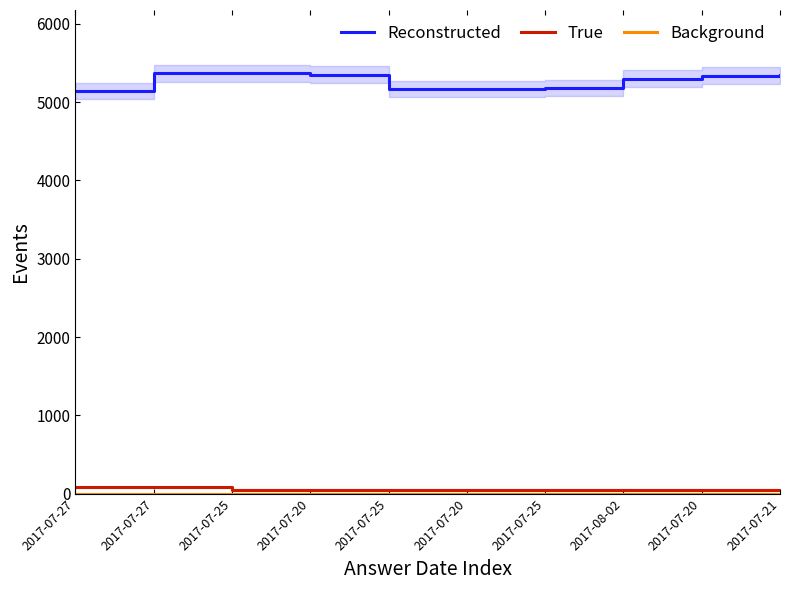

What is the average value of the Reconstructed series?

5273